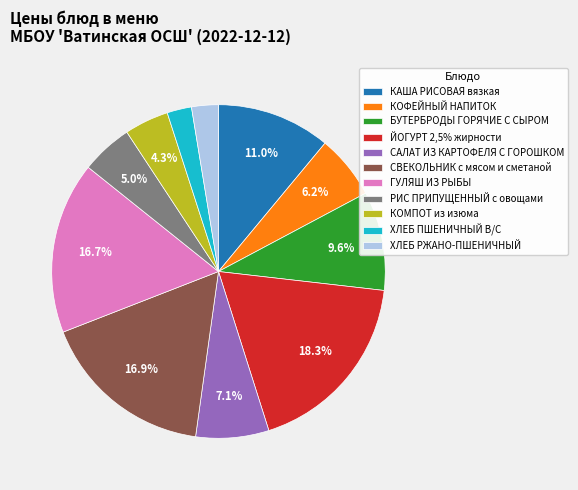

Does ЙОГУРТ 2,5% жирности account for over 50% of the chart?

No